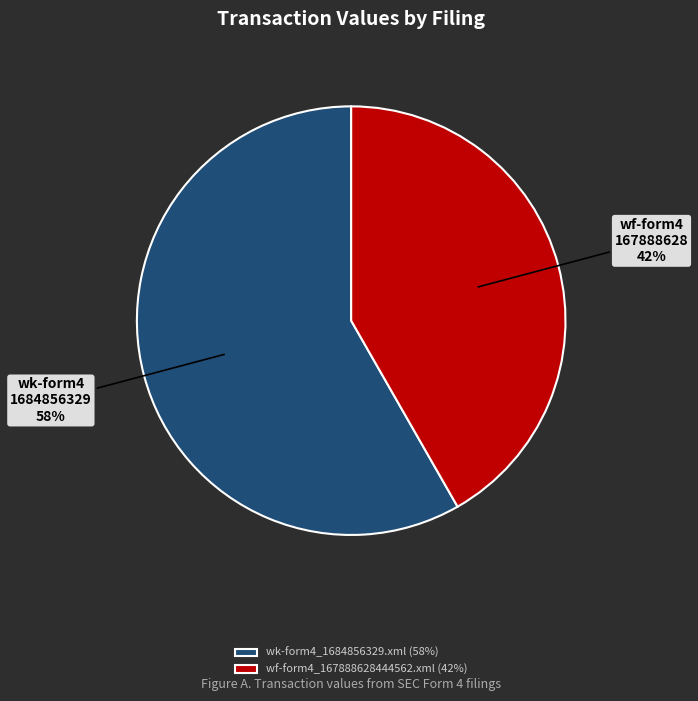

Which category accounts for the majority?

wk-form4_1684856329.xml